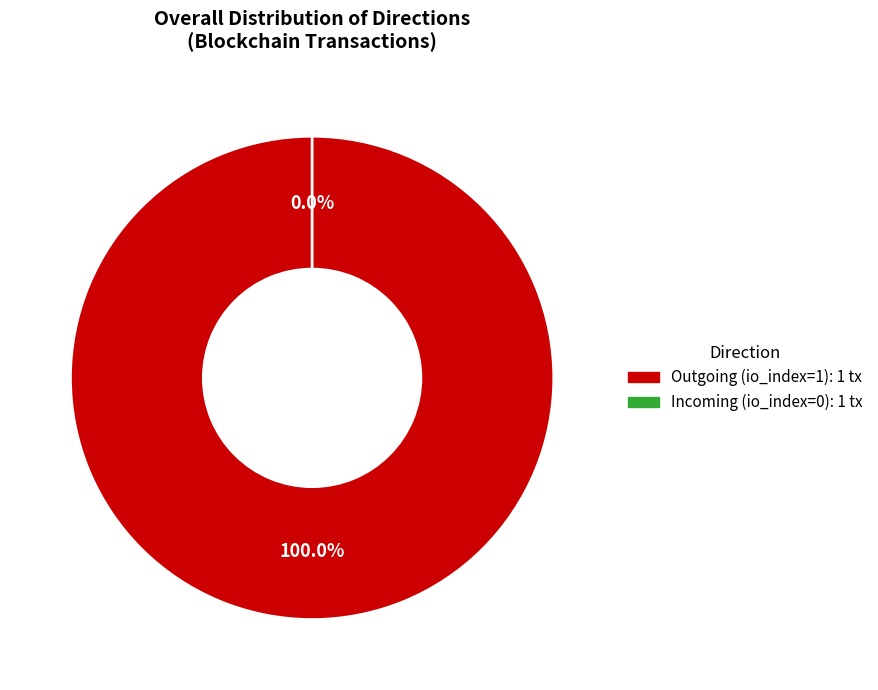

Is direction: 1 (io_index=0) the majority of the pie?

No